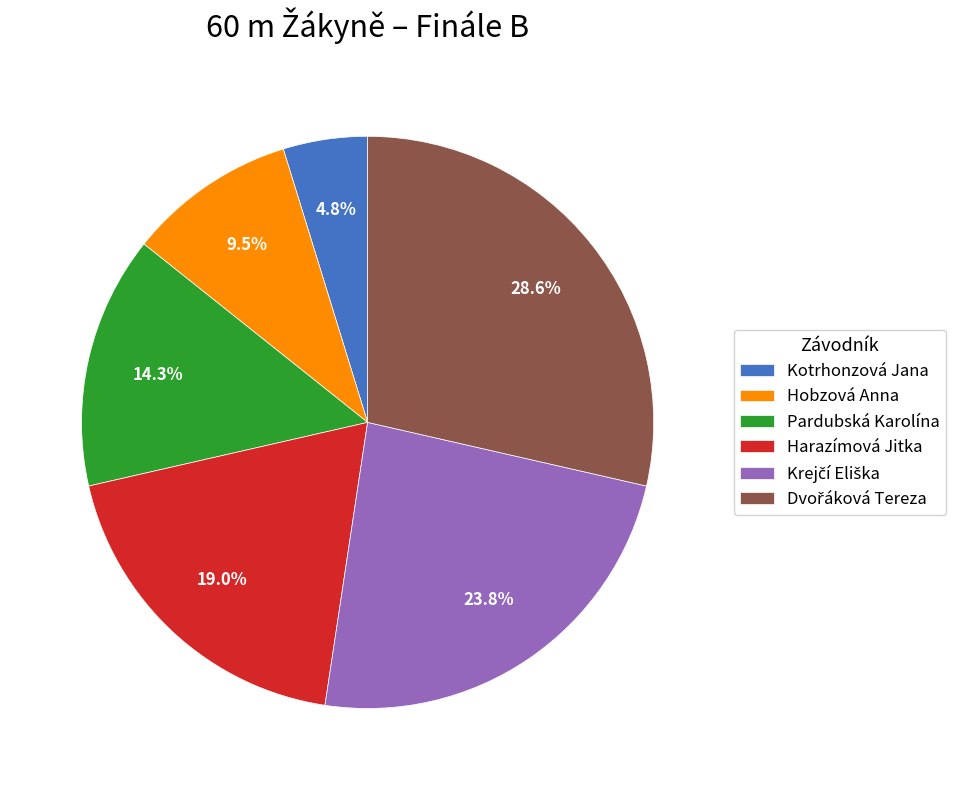

Which slice is the smallest?

Kotrhonzová Jana